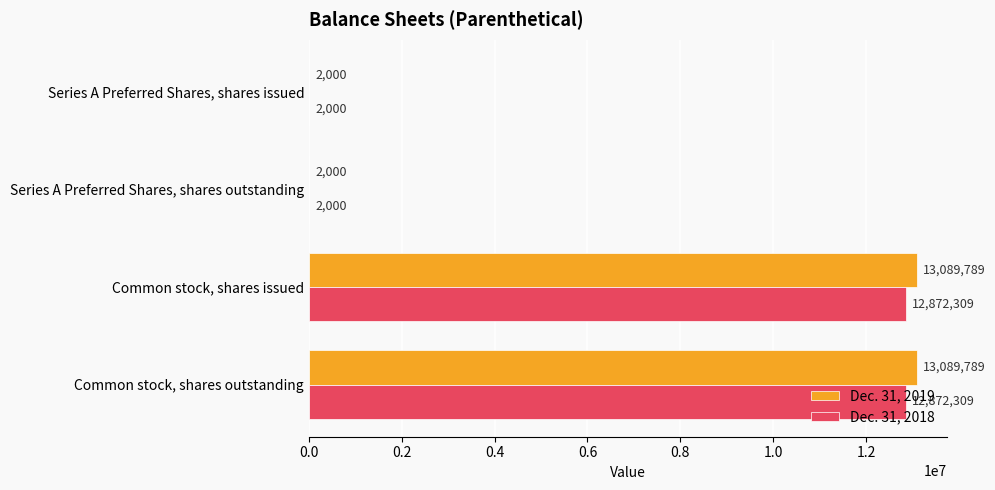

True or false: Dec. 31, 2018 has a value of 16811792 at Common stock, shares outstanding.

False